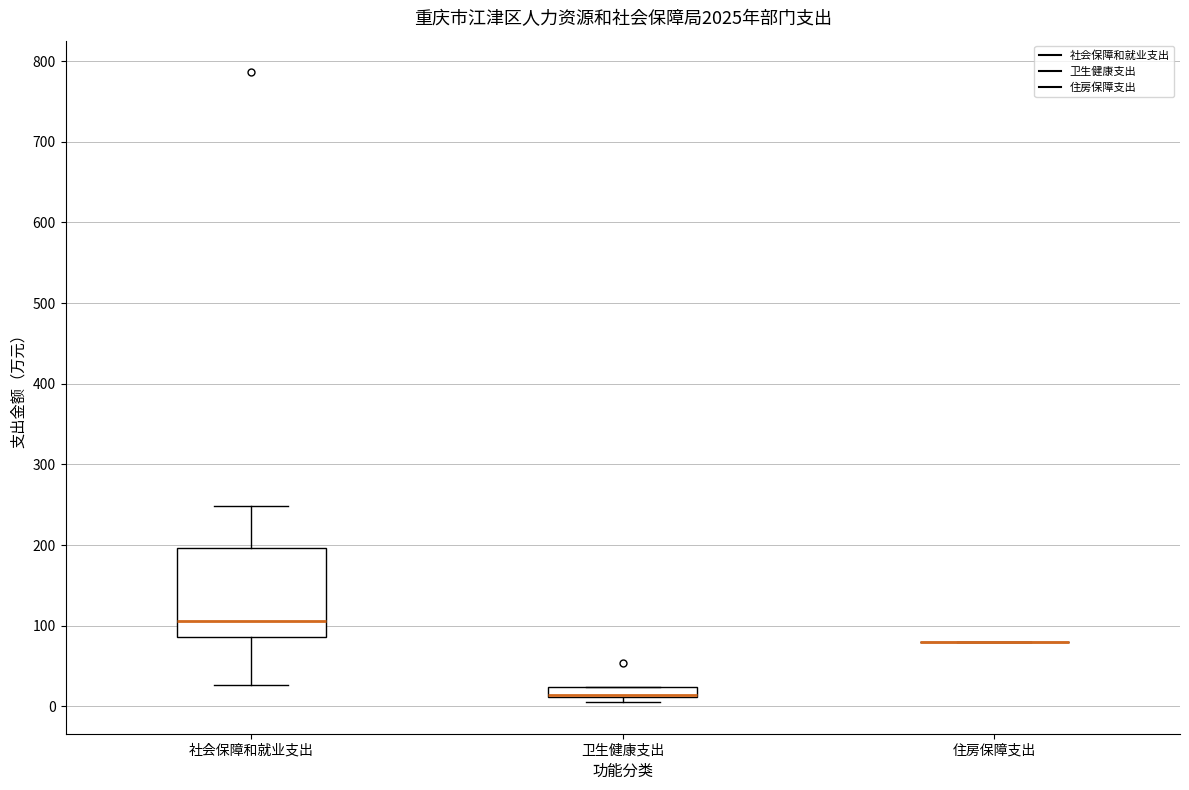

Comparing the boxes themselves (not the whiskers), which one is the tallest?

社会保障和就业支出